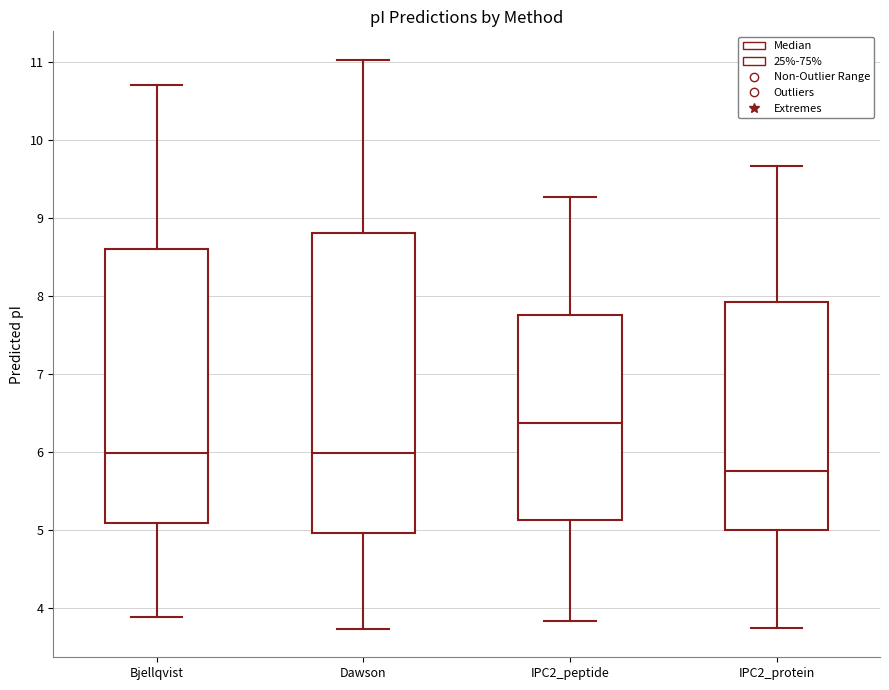

Where is the upper edge of the box for Bjellqvist on the y-axis? The values are not printed on the chart, so give them approximately, as read against the axis.

8.6